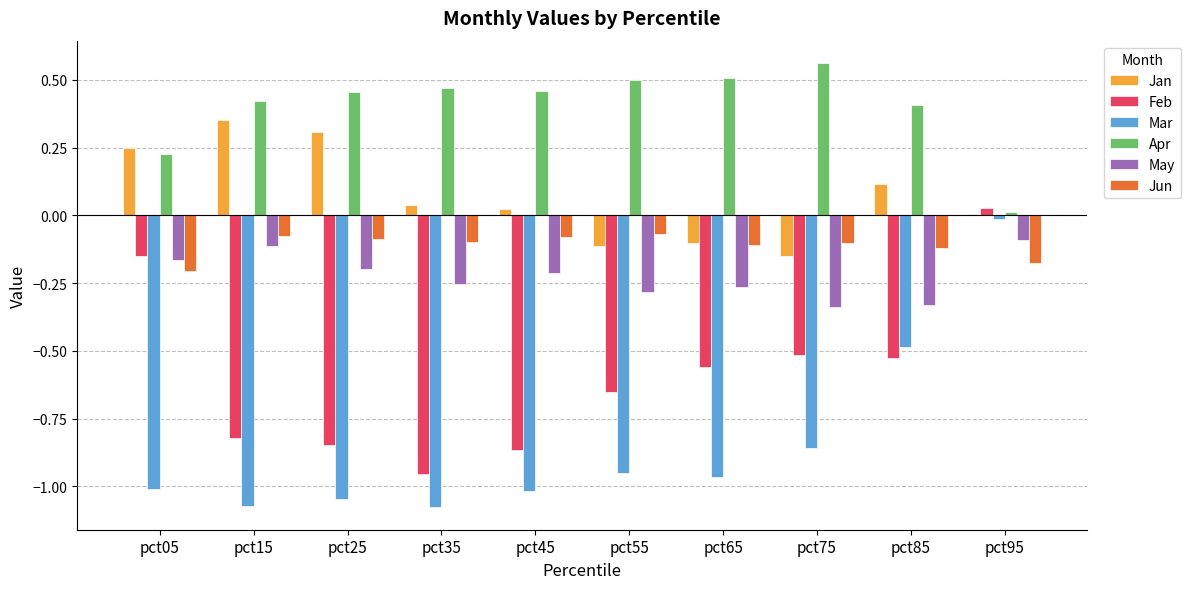

Count the number of data series in this chart.

6